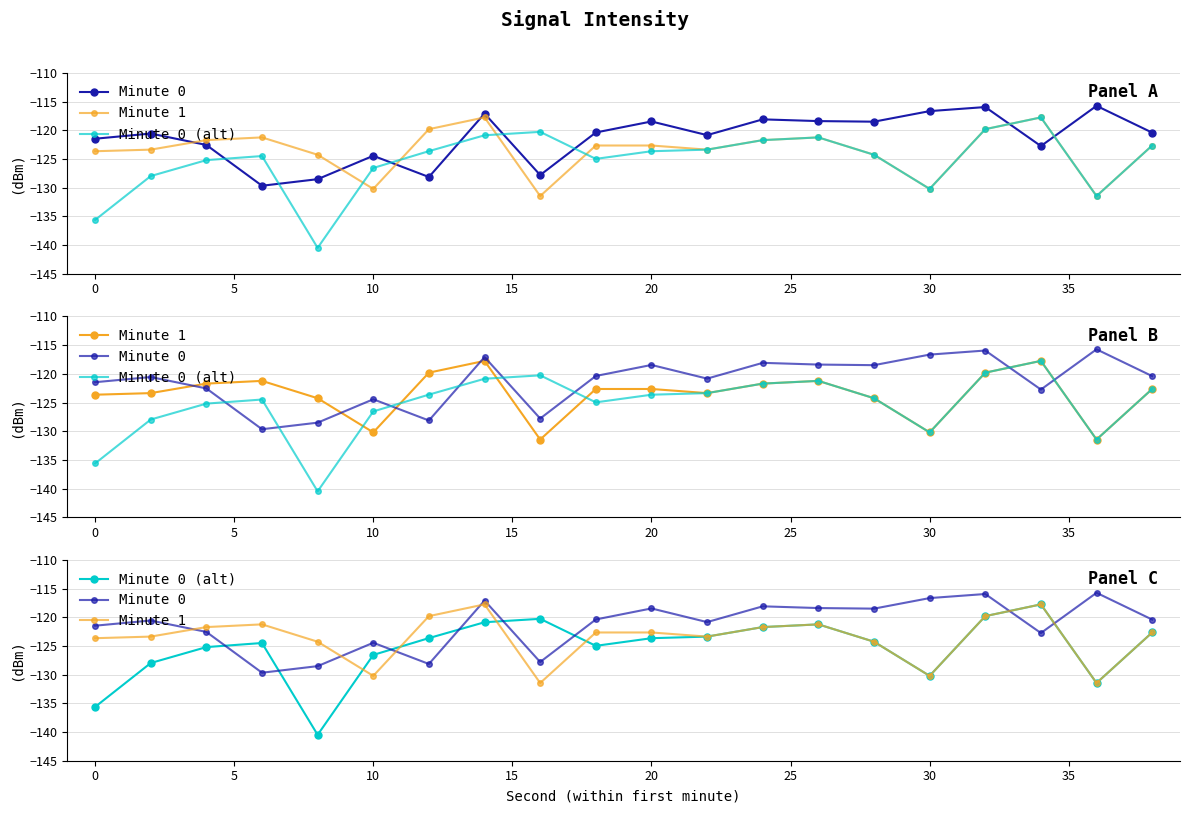

Reading left to right, extract all data points from this chart.

Minute 0: -121.5	-120.6	-122.5	-129.7	-128.5	-124.4	-128.1	-117.1	-127.8	-120.4	-118.4	-120.8	-118.1	-118.4	-118.5	-116.6	-115.9	-122.7	-115.7	-120.4
Minute 1: -123.6	-123.4	-121.7	-121.2	-124.3	-130.2	-119.8	-117.7	-131.5	-122.6	-122.6	-123.4	-121.7	-121.2	-124.3	-130.2	-119.8	-117.7	-131.5	-122.6
Minute 0 (alt): -135.6	-128.0	-125.2	-124.5	-140.5	-126.6	-123.6	-120.9	-120.3	-125.0	-123.6	-123.4	-121.7	-121.2	-124.3	-130.2	-119.8	-117.7	-131.5	-122.6